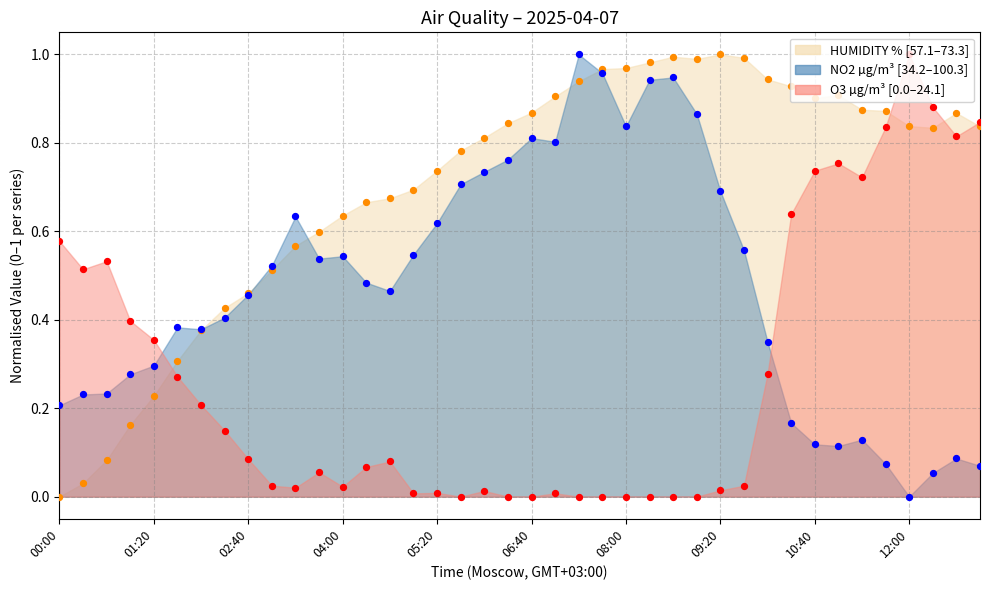

Which series reaches the minimum Y coordinate?

HUMIDITY %